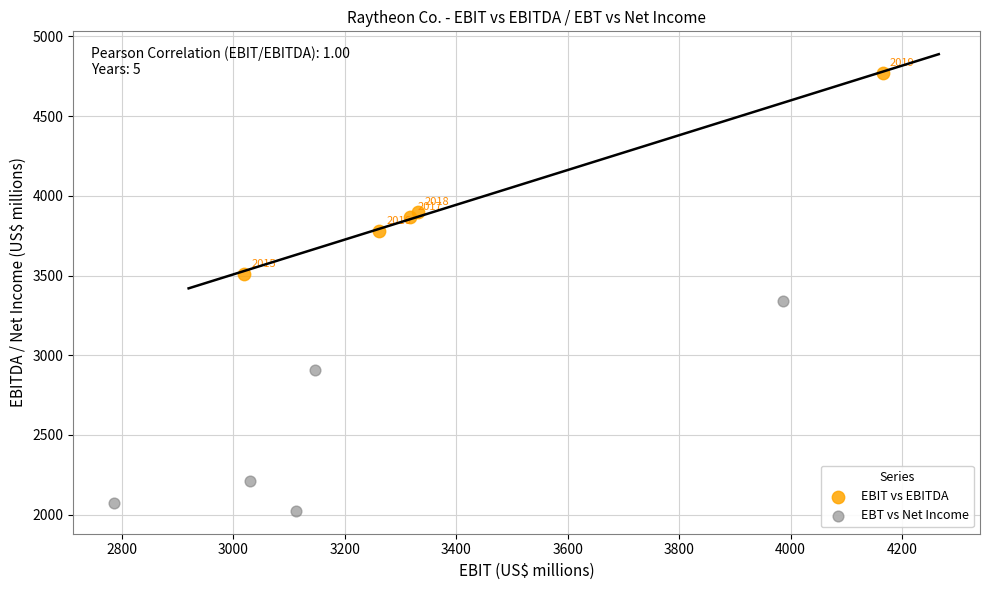

Which series reaches the minimum Y coordinate?

EBT vs Net Income